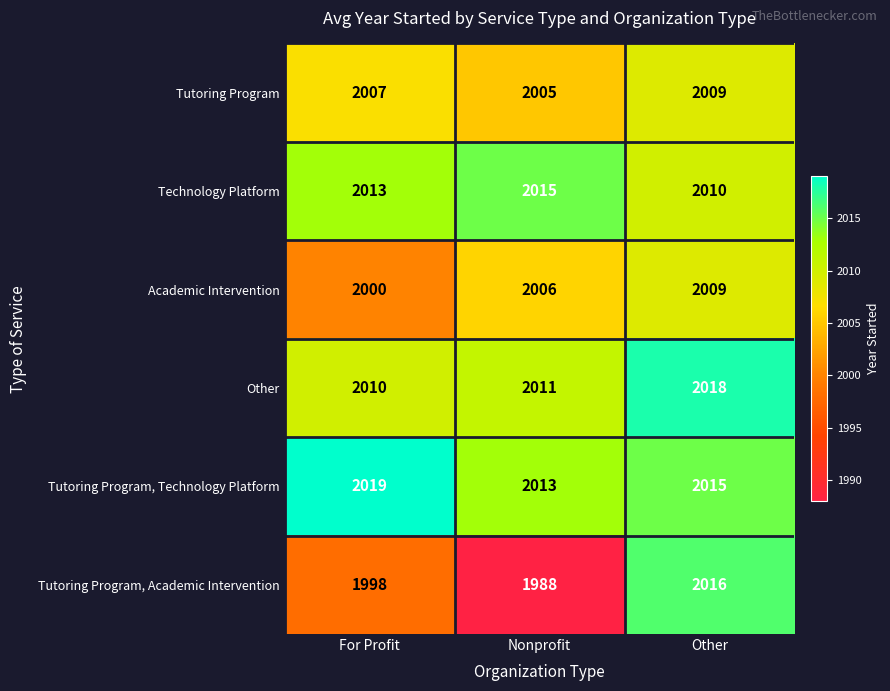

How many categories are shown in the chart?

3